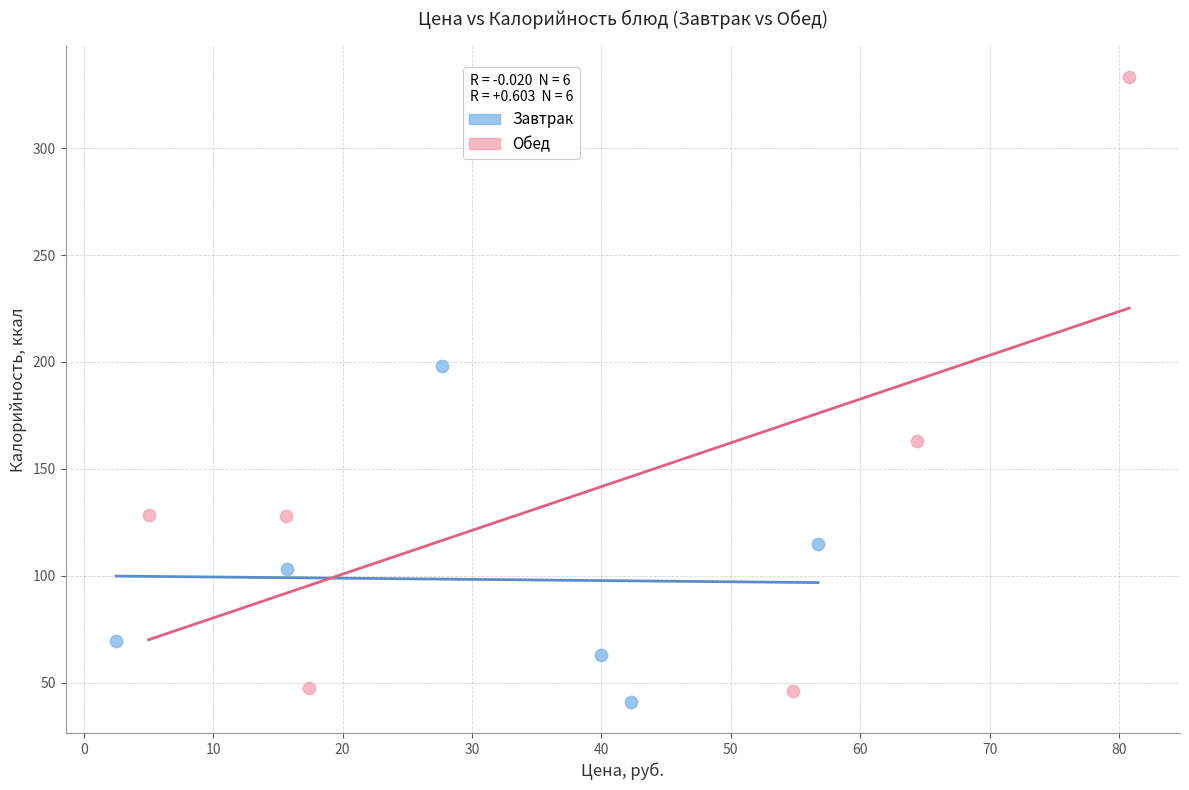

Which series reaches the maximum Y coordinate?

Обед